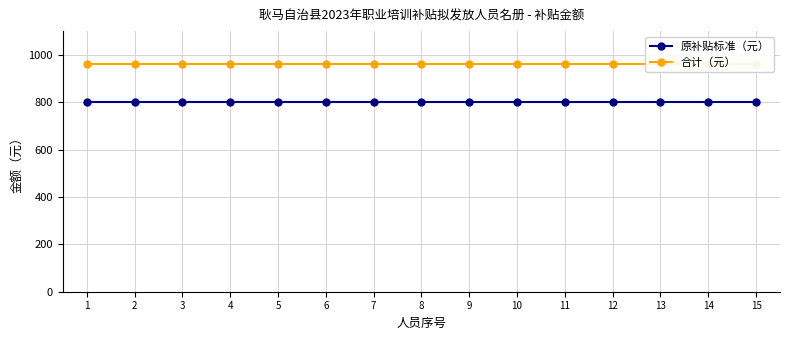

Reading left to right, list all the values displayed in this chart.

原补贴标准（元）: 800	800	800	800	800	800	800	800	800	800	800	800	800	800	800
合计（元）: 960	960	960	960	960	960	960	960	960	960	960	960	960	960	960